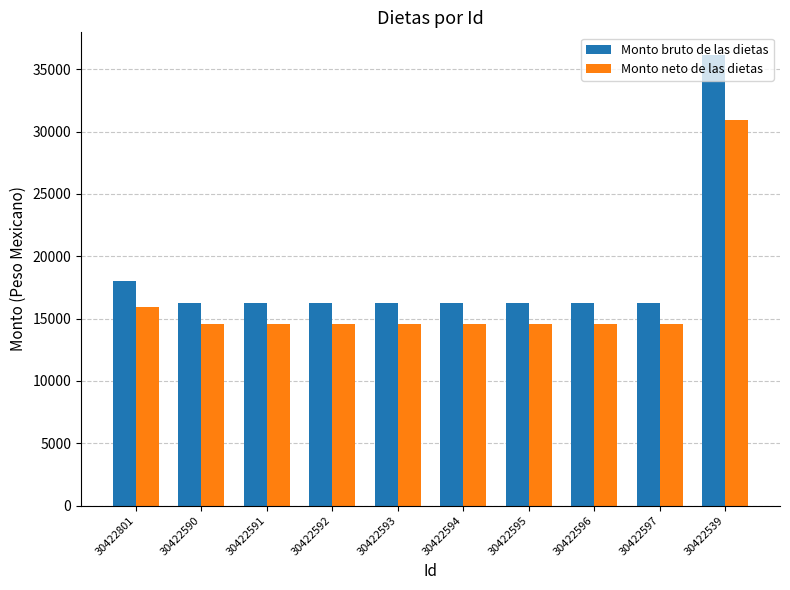

What is the lowest value of the Monto bruto de las dietas series?

16280